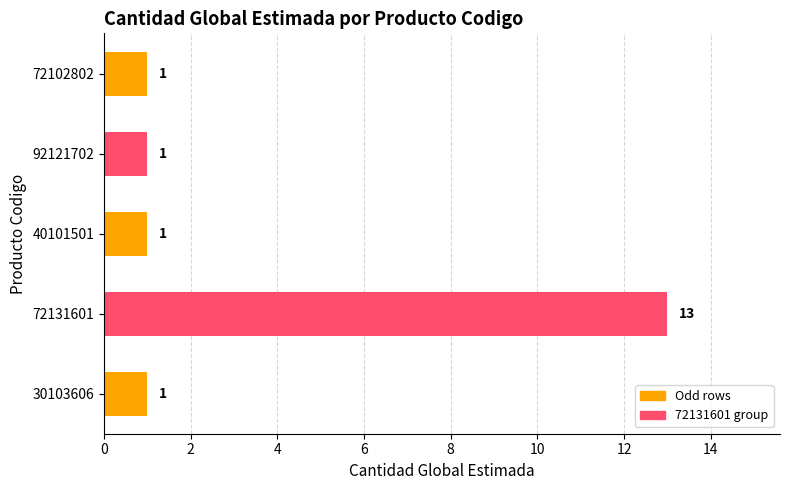

True or false: the data shows 0 at 30103606.

False